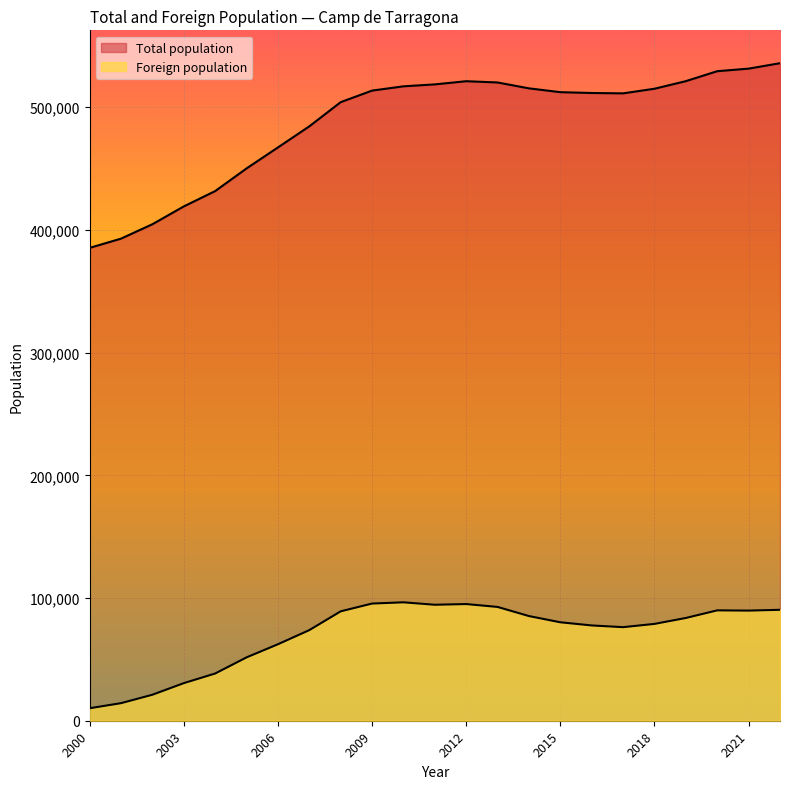

True or false: Total population and Foreign population cross at least once.

False